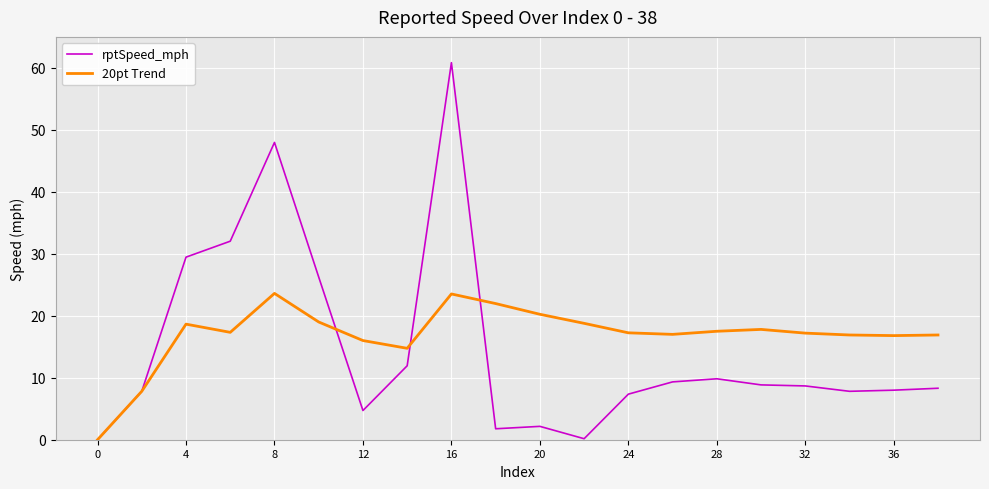

List the series in order of their peak value, highest first.

rptSpeed_mph, 20pt Trend